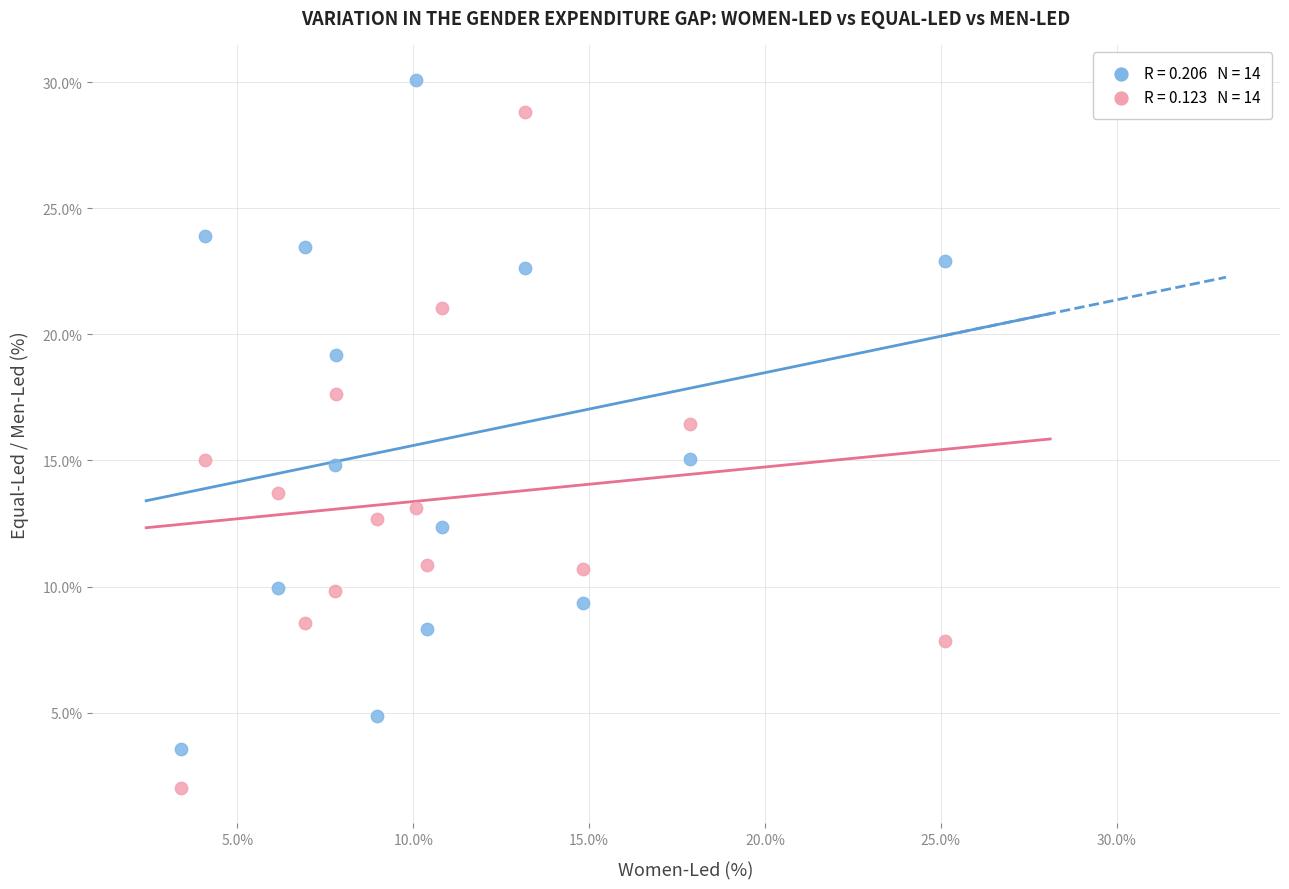

Across all data points, what is the range of X values (max minus min)?

21.7